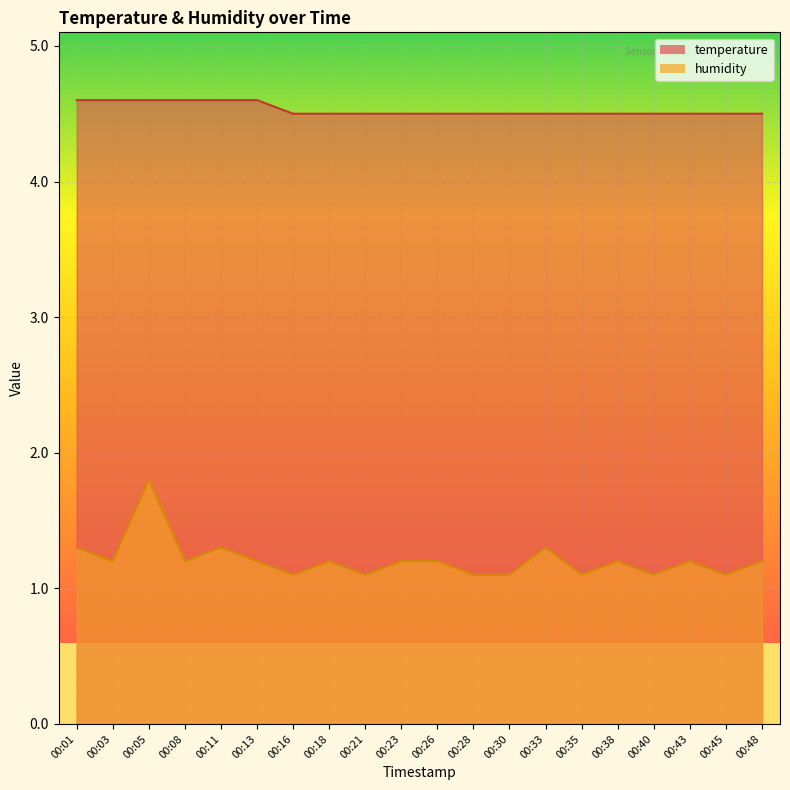

What is the total value across all series at 00:18?

5.7